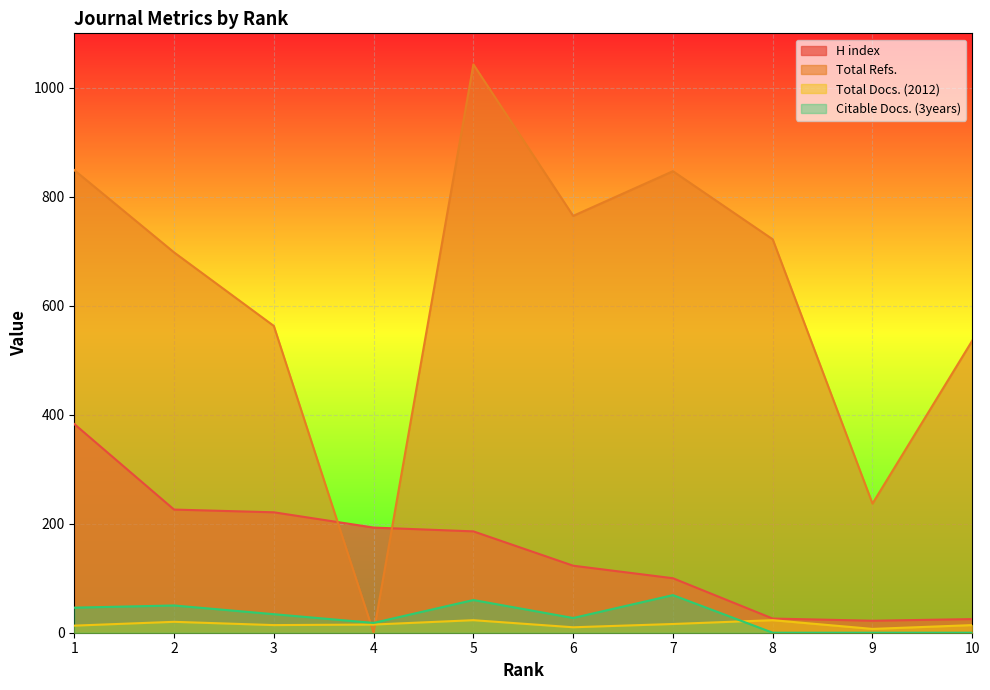

Reading left to right, what are all the values shown in this chart?

H index: 383	226	221	193	186	123	100	26	22	25
Total Refs.: 849	698	563	0	1043	765	847	722	237	536
Total Docs. (2012): 13	20	14	15	23	10	16	23	7	14
Citable Docs. (3years): 46	50	34	18	60	27	69	0	0	0